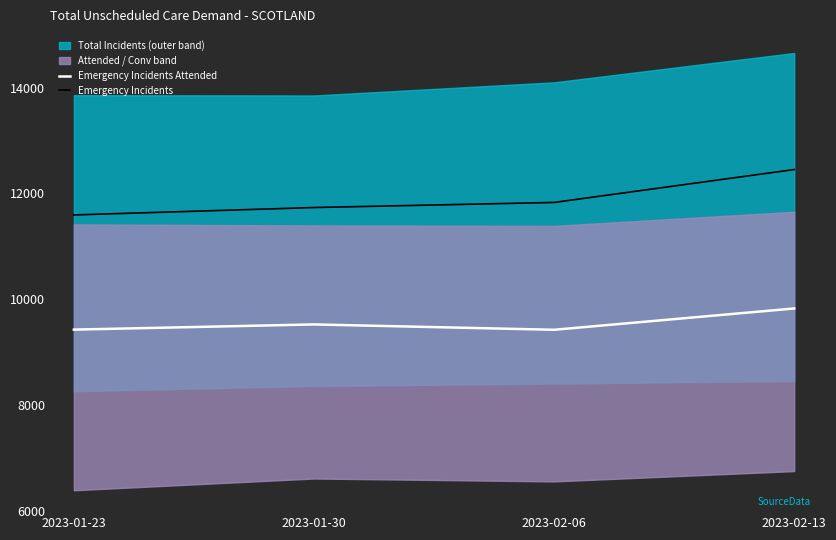

What is the maximum value for Emergency Incidents?

12452